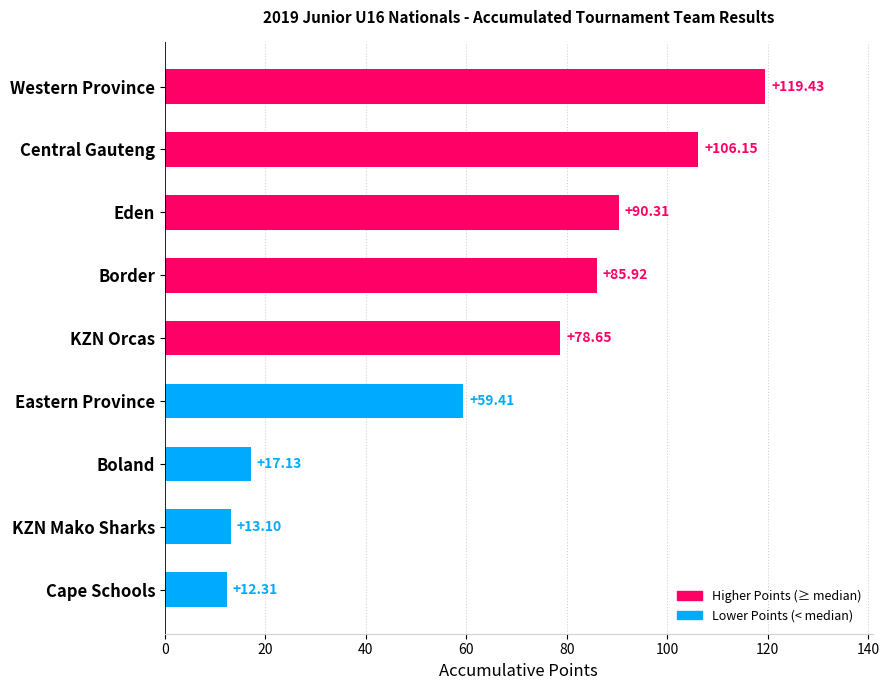

Rank the categories by value from lowest to highest.

Cape Schools, KZN Mako Sharks, Boland, Eastern Province, KZN Orcas, Border, Eden, Central Gauteng, Western Province